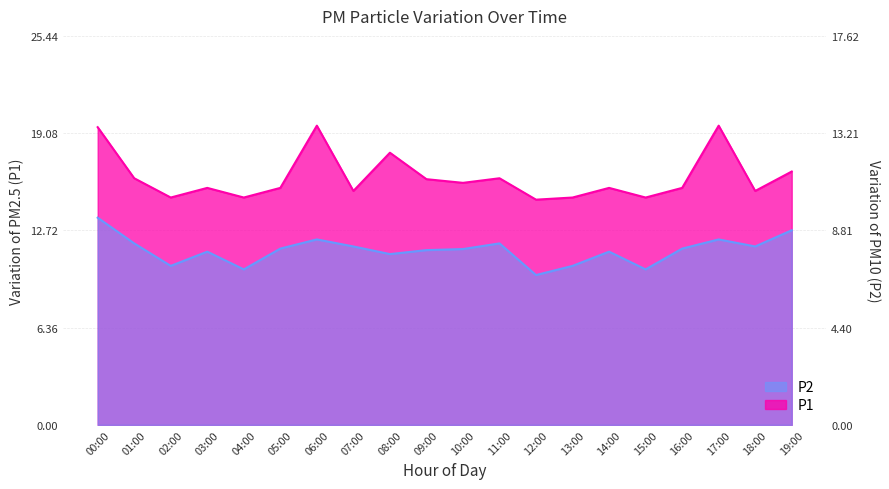

What is the total value across all series at 05:00?

27.0